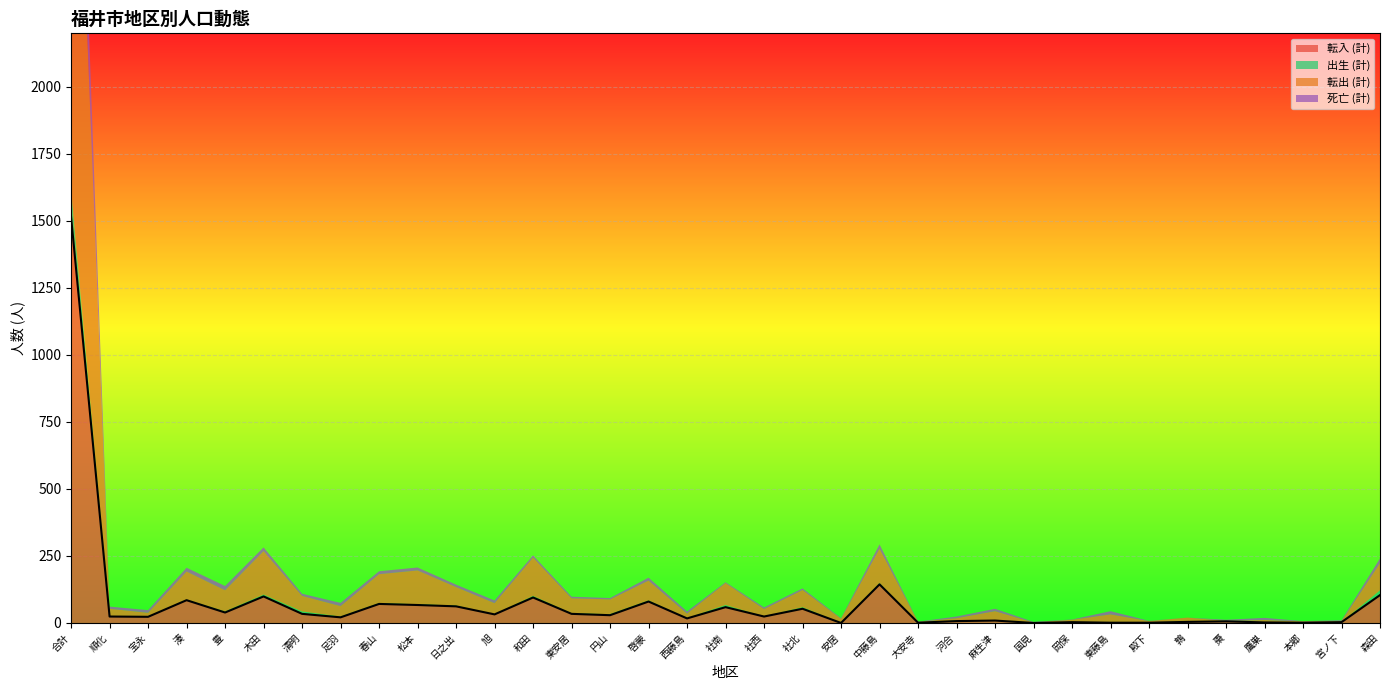

What is the spread (max minus min) of values at 宮ノ下?

4